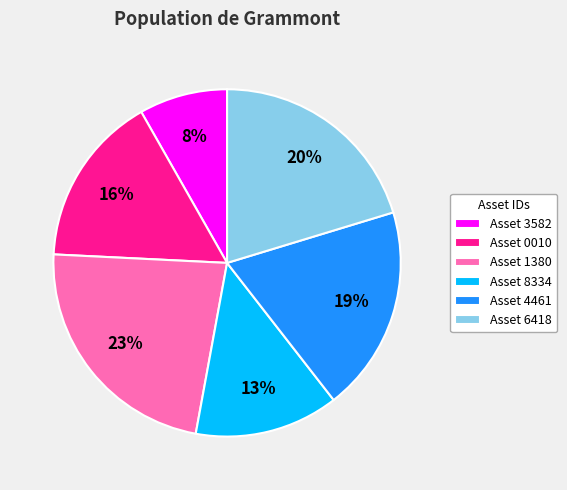

How many slices are in this pie chart?

6